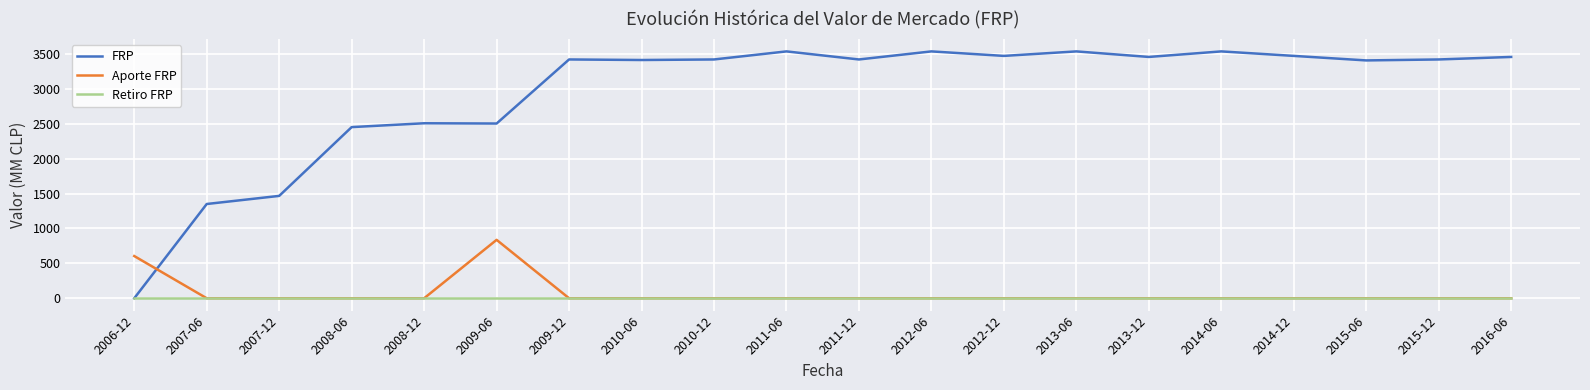

Where is FRP nearest to the value 1768?

2007-12